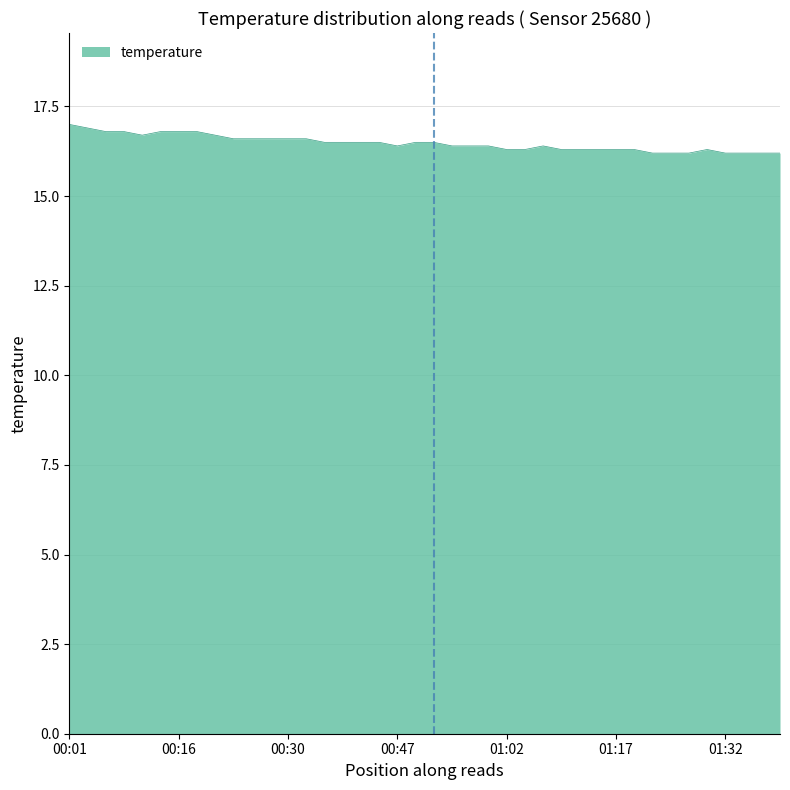

What is the smallest value displayed?

16.2